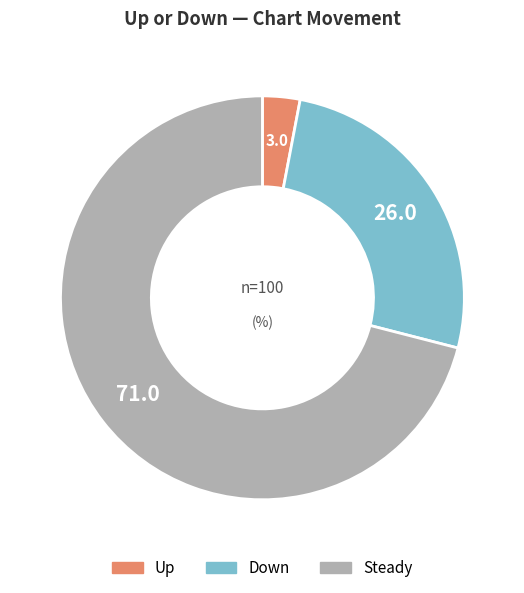

Is there a majority slice in this chart?

Yes